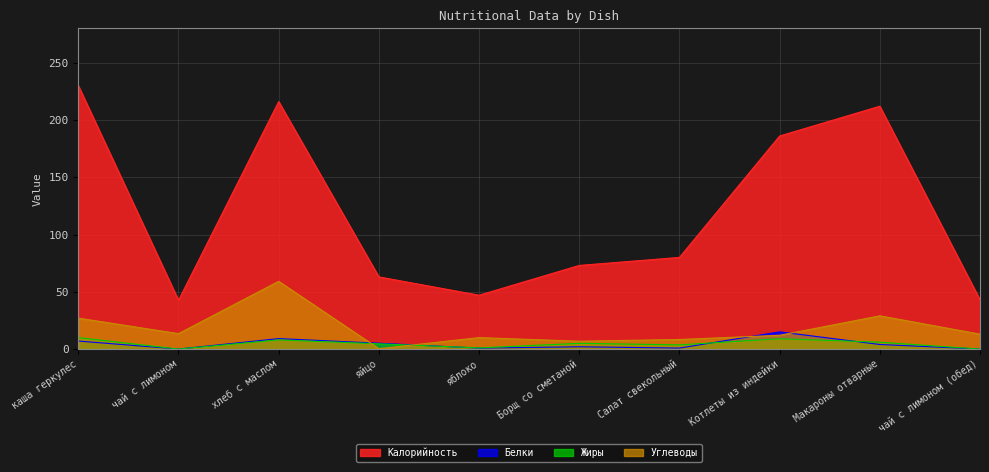

What is the label of the 2nd point from the right?

Макароны отварные